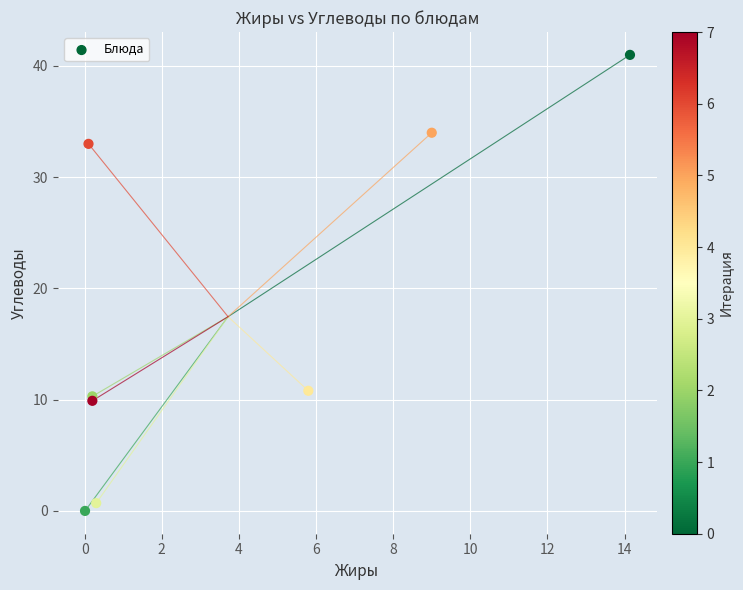

What Y value in the scatter plot is closest to 20?

10.8